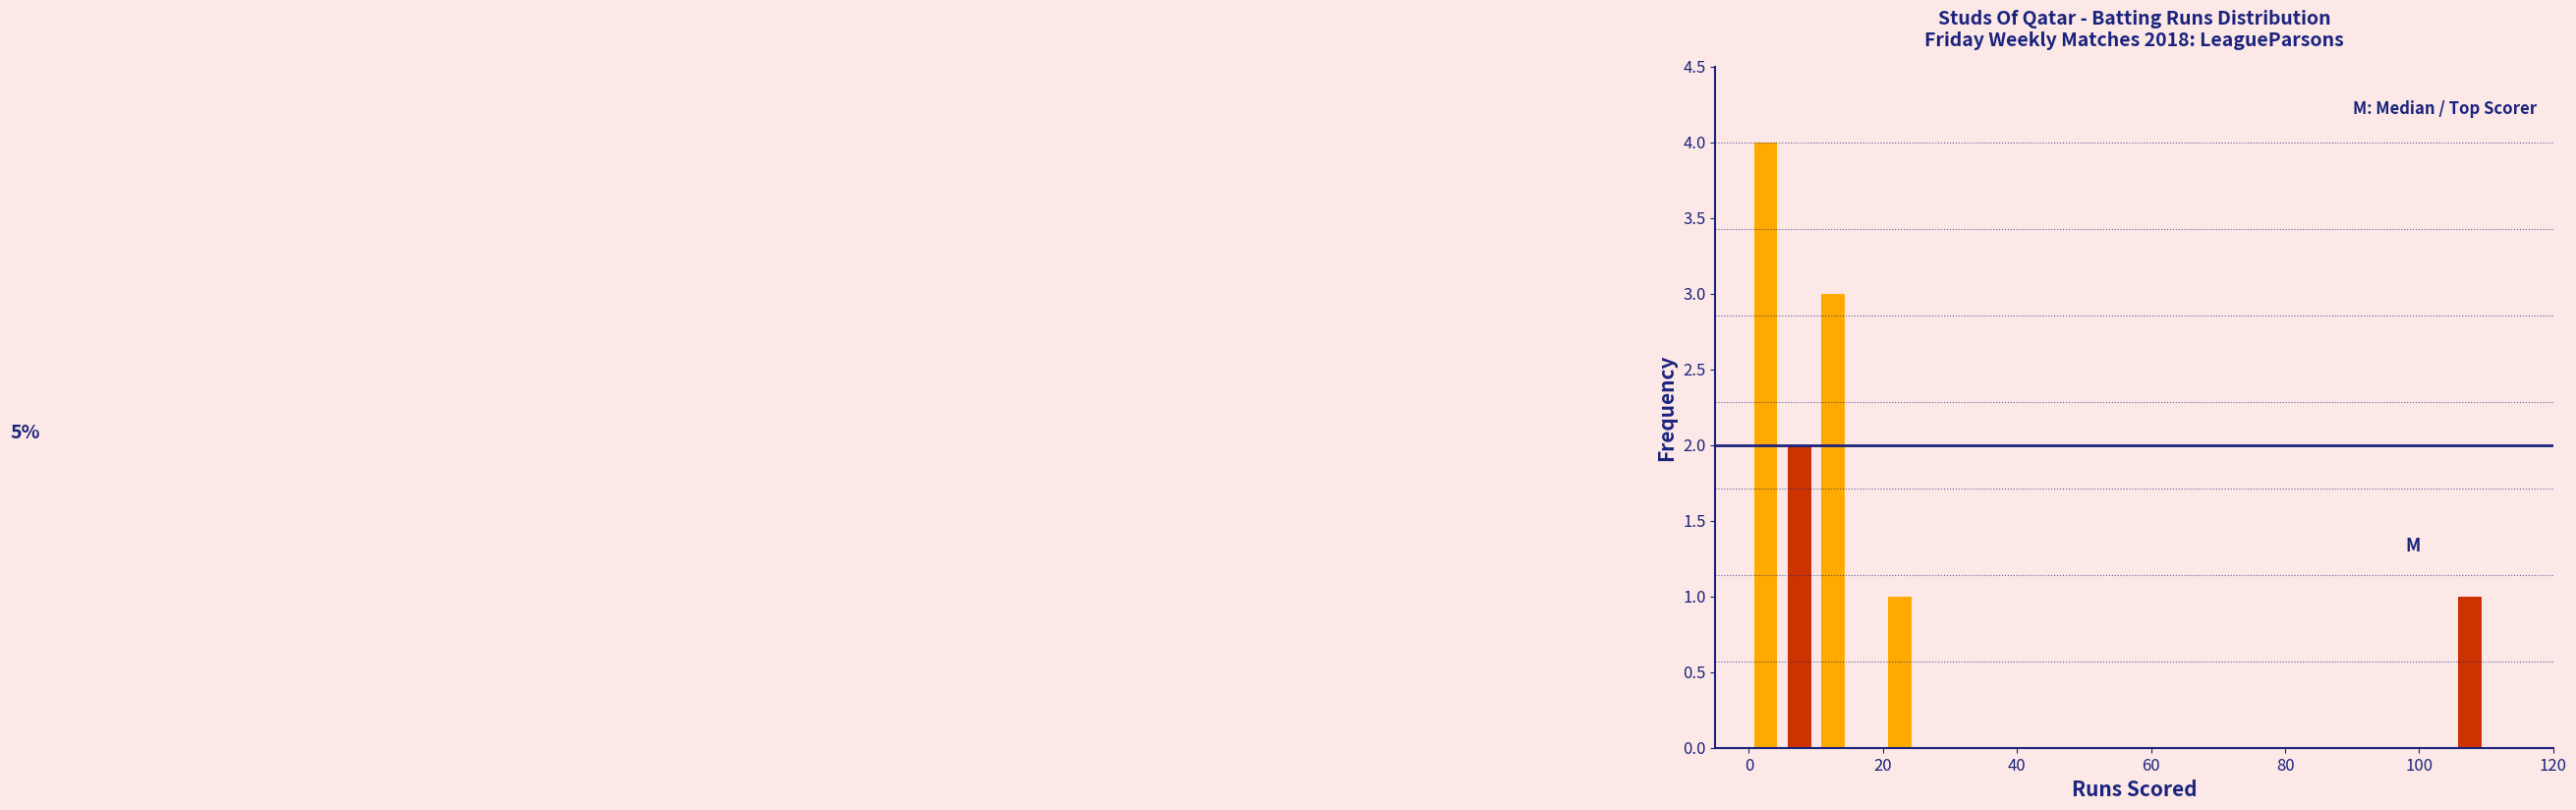

Read against the x-axis, roughly where is the centre of the tallest bar?

2